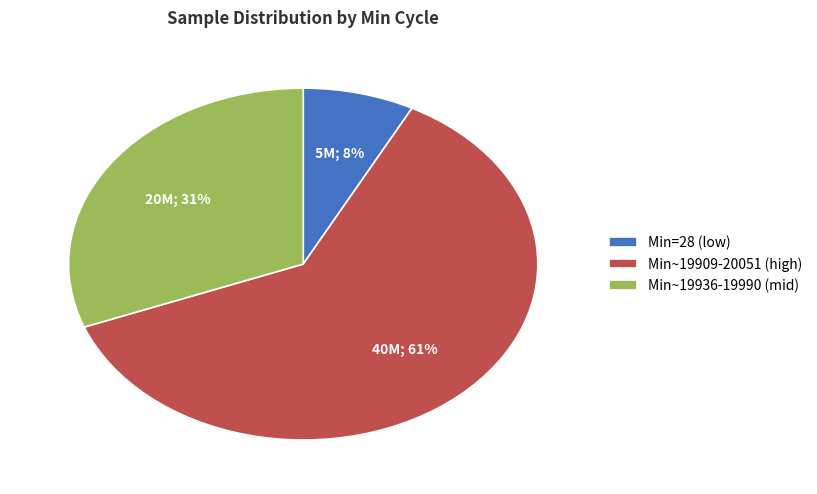

To the nearest percent, what portion does Min~19936-19990 (mid) represent?

31%